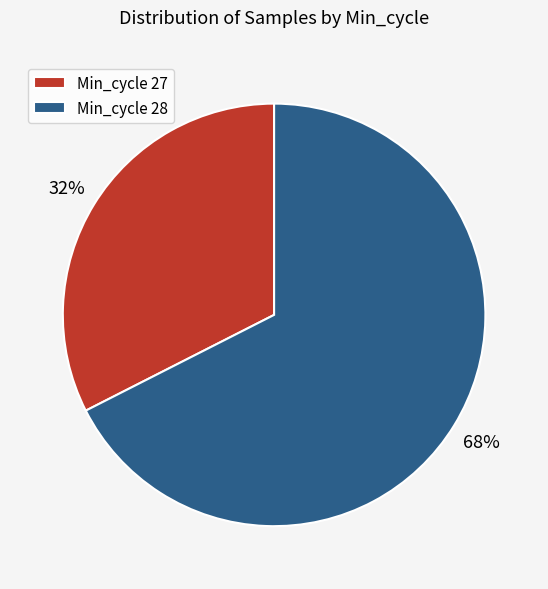

Is there any slice that represents more than half of the pie?

Yes